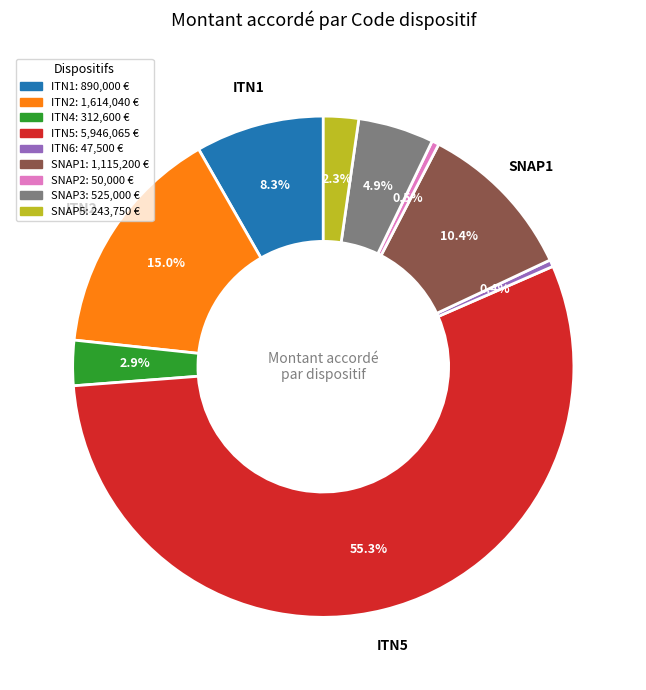

Is there any slice that represents more than half of the pie?

Yes